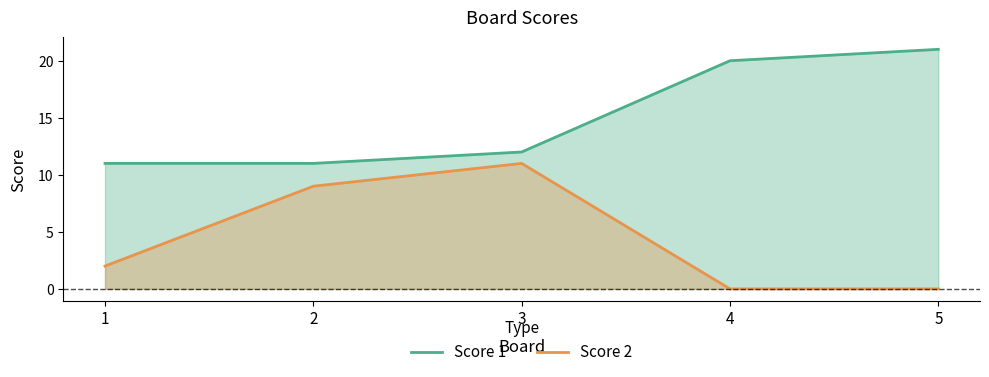

At how many categories does at least one series exceed 3?

5